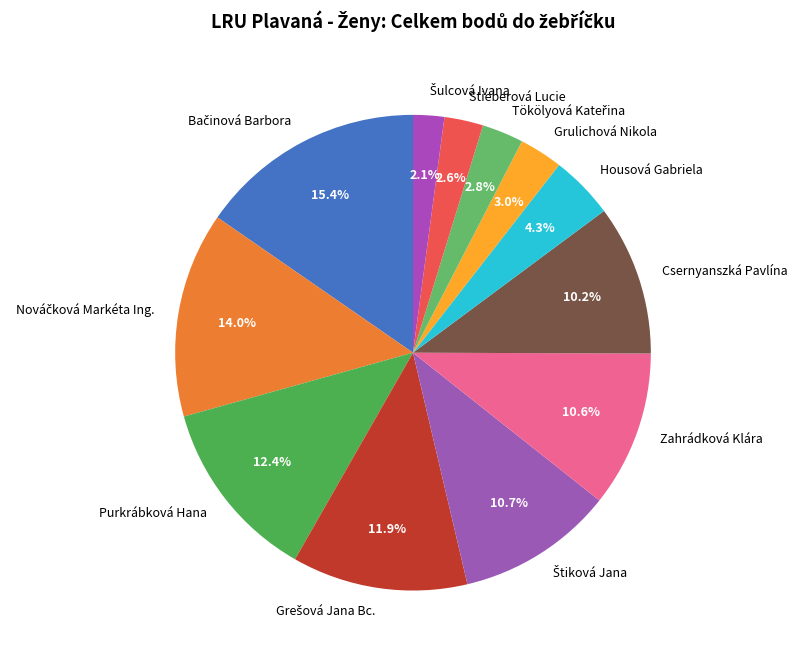

Is there any slice that represents more than half of the pie?

No